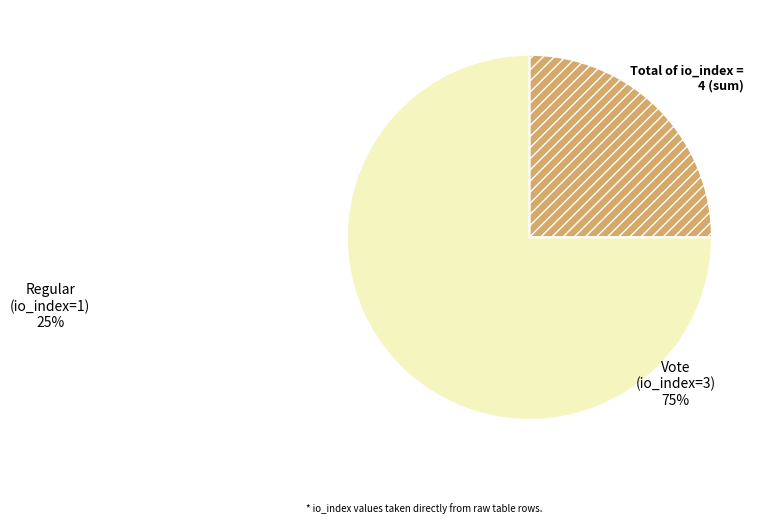

Approximately how many times larger is the value at Vote compared to Regular?

3.0